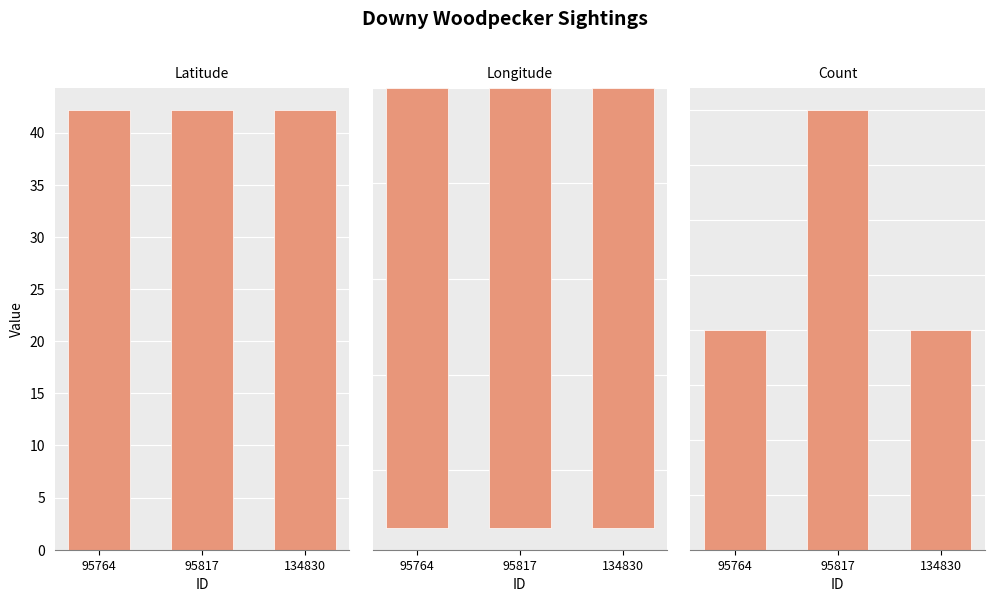

What is the sum of all Latitude values?

126.6